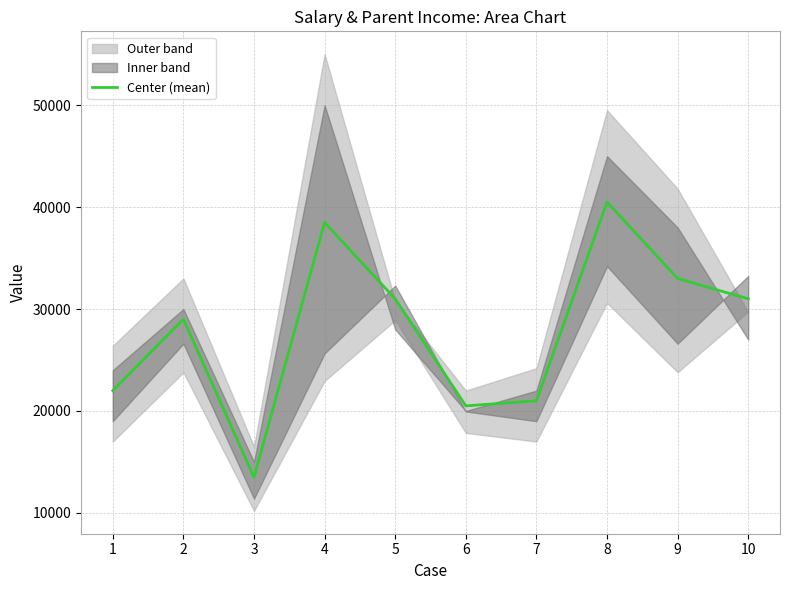

Count the number of categories in the chart.

10